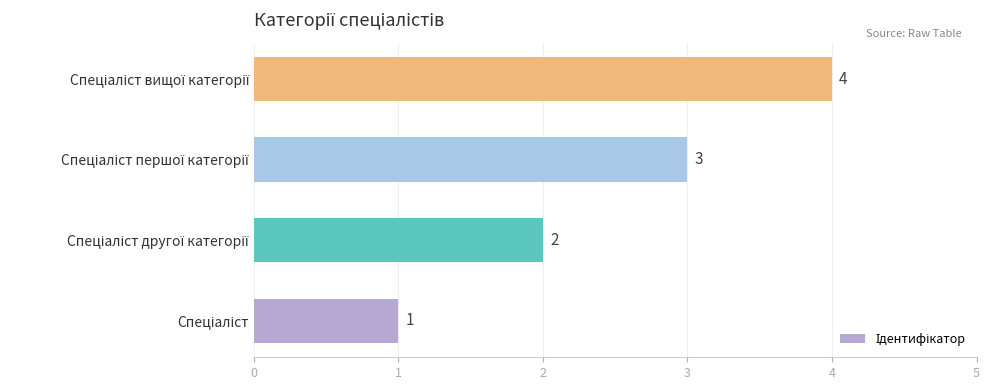

What is the sum of all values?

10